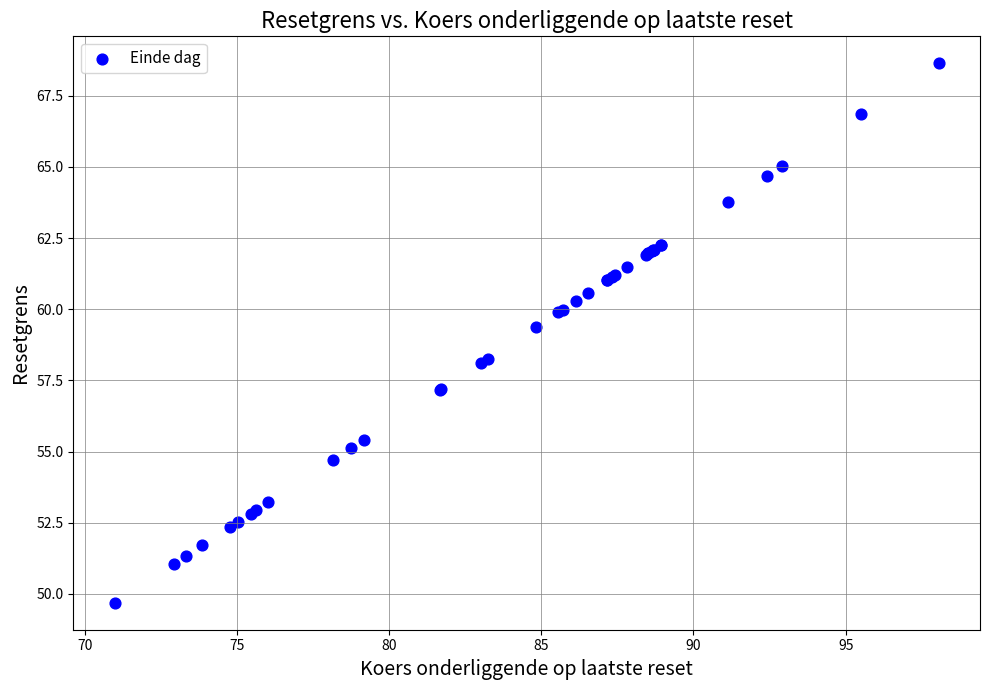

What Y value in the scatter plot is closest to 59?

59.4